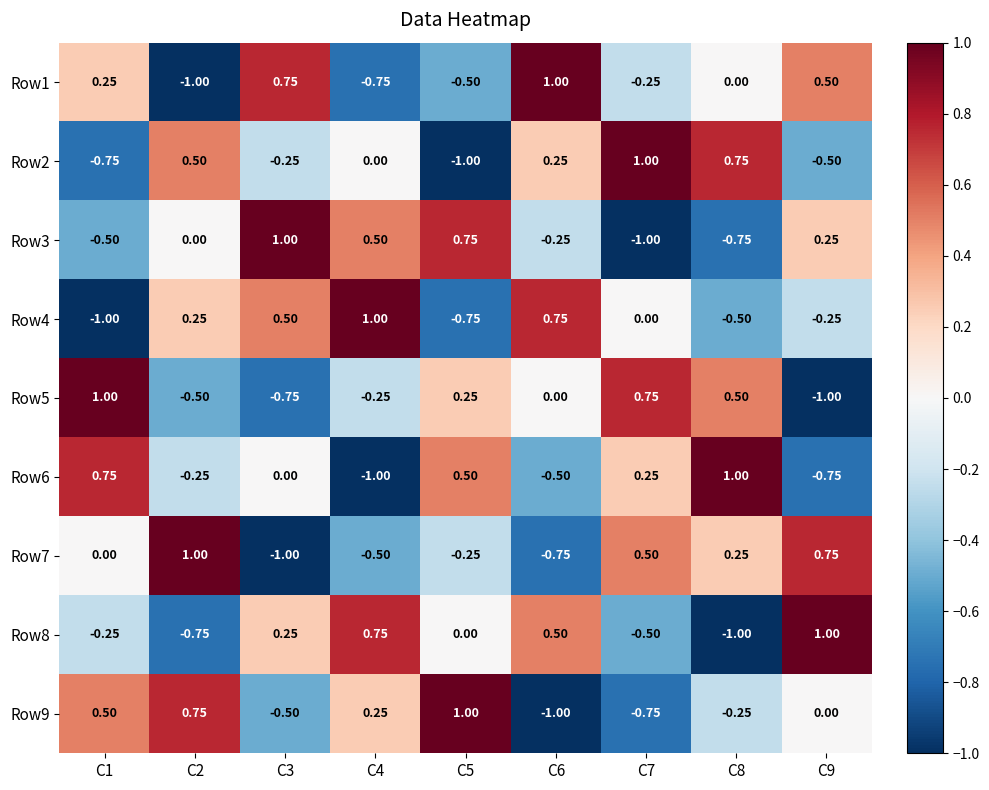

Is the value of Row2 at C5 greater than the value of Row7 at C5?

No